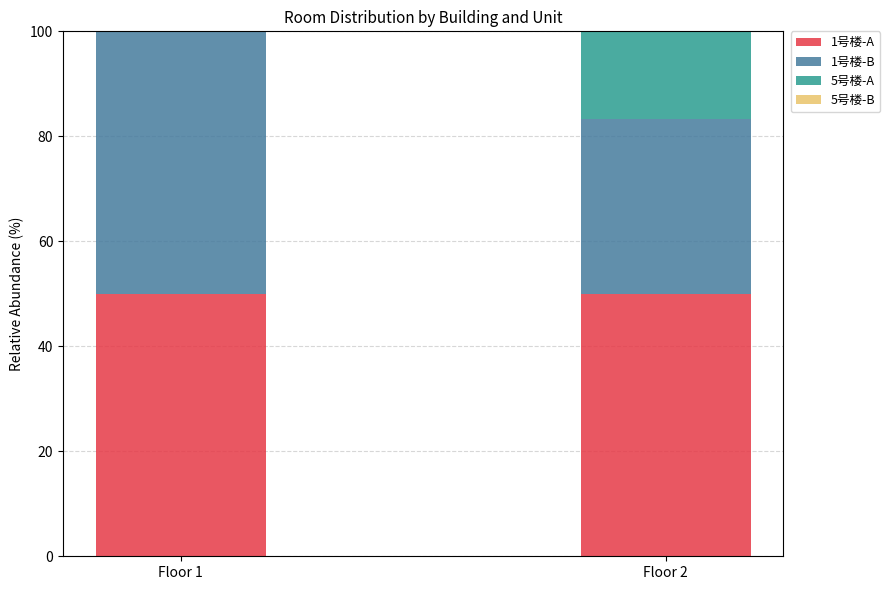

How many values in the 5号楼-A series exceed 66?

1